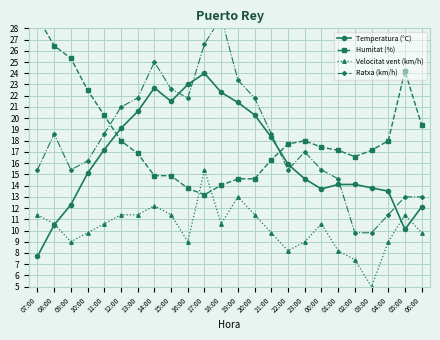

Reading right to left, extract all data points from this chart.

Temperatura (°C): 06:00=12.1	05:00=10.1	04:00=13.5	03:00=13.8	02:00=14.1	01:00=14.1	00:00=13.7	23:00=14.6	22:00=15.9	21:00=18.3	20:00=20.3	19:00=21.4	18:00=22.3	17:00=24.0	16:00=23.0	15:00=21.5	14:00=22.7	13:00=20.6	12:00=19.1	11:00=17.2	10:00=15.1	09:00=12.3	08:00=10.5	07:00=7.7
Humitat (%): 06:00=19.4	05:00=24.2	04:00=18.0	03:00=17.1	02:00=16.6	01:00=17.1	00:00=17.4	23:00=18.0	22:00=17.7	21:00=16.3	20:00=14.6	19:00=14.6	18:00=14.0	17:00=13.2	16:00=13.8	15:00=14.9	14:00=14.9	13:00=16.9	12:00=18.0	11:00=20.2	10:00=22.5	09:00=25.3	08:00=26.5	07:00=29.0
Velocitat vent (km/h): 06:00=9.8	05:00=11.4	04:00=9.0	03:00=5.0	02:00=7.4	01:00=8.2	00:00=10.6	23:00=9.0	22:00=8.2	21:00=9.8	20:00=11.4	19:00=13.0	18:00=10.6	17:00=15.4	16:00=9.0	15:00=11.4	14:00=12.2	13:00=11.4	12:00=11.4	11:00=10.6	10:00=9.8	09:00=9.0	08:00=10.6	07:00=11.4
Ratxa (km/h): 06:00=13.0	05:00=13.0	04:00=11.4	03:00=9.8	02:00=9.8	01:00=14.6	00:00=15.4	23:00=17.0	22:00=15.4	21:00=18.6	20:00=21.8	19:00=23.4	18:00=29.0	17:00=26.6	16:00=21.8	15:00=22.6	14:00=25.0	13:00=21.8	12:00=21.0	11:00=18.6	10:00=16.2	09:00=15.4	08:00=18.6	07:00=15.4